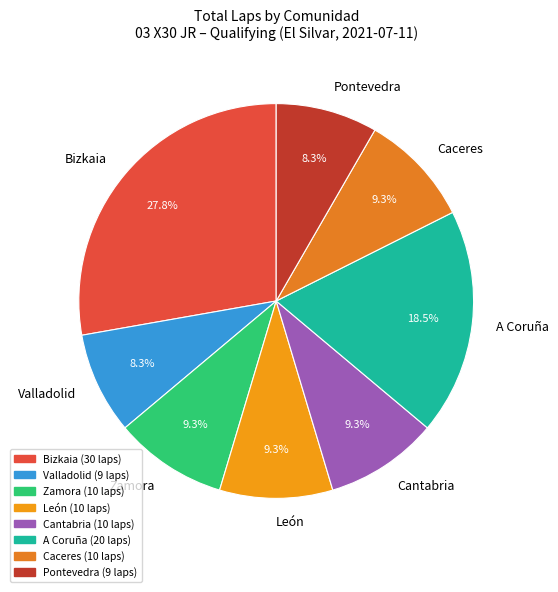

What percentage is the Pontevedra slice, to the nearest percent?

8%